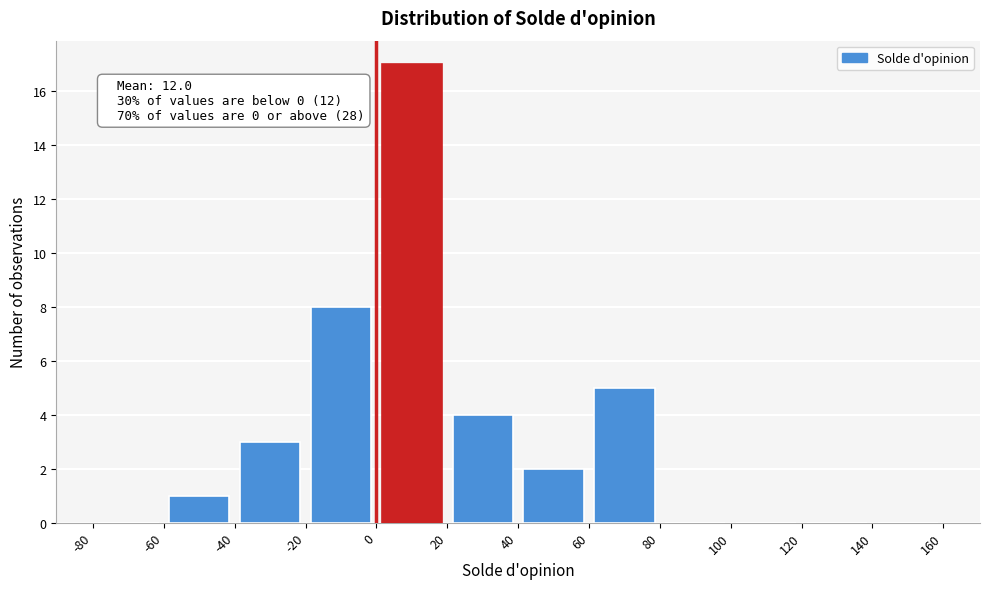

Over which range of the x-axis is the bar tallest?

0 to 20